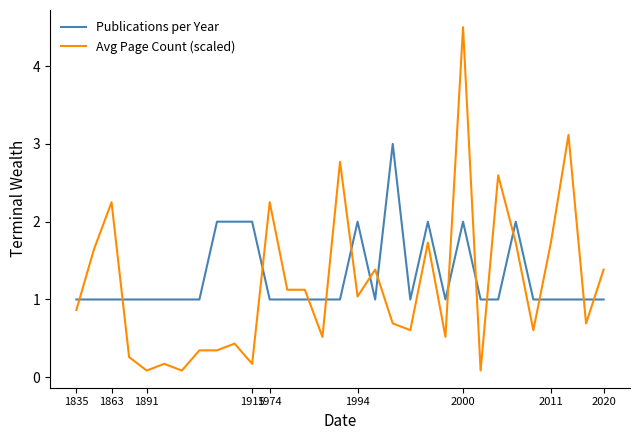

What is the sum of all Publications per Year values?

40.0